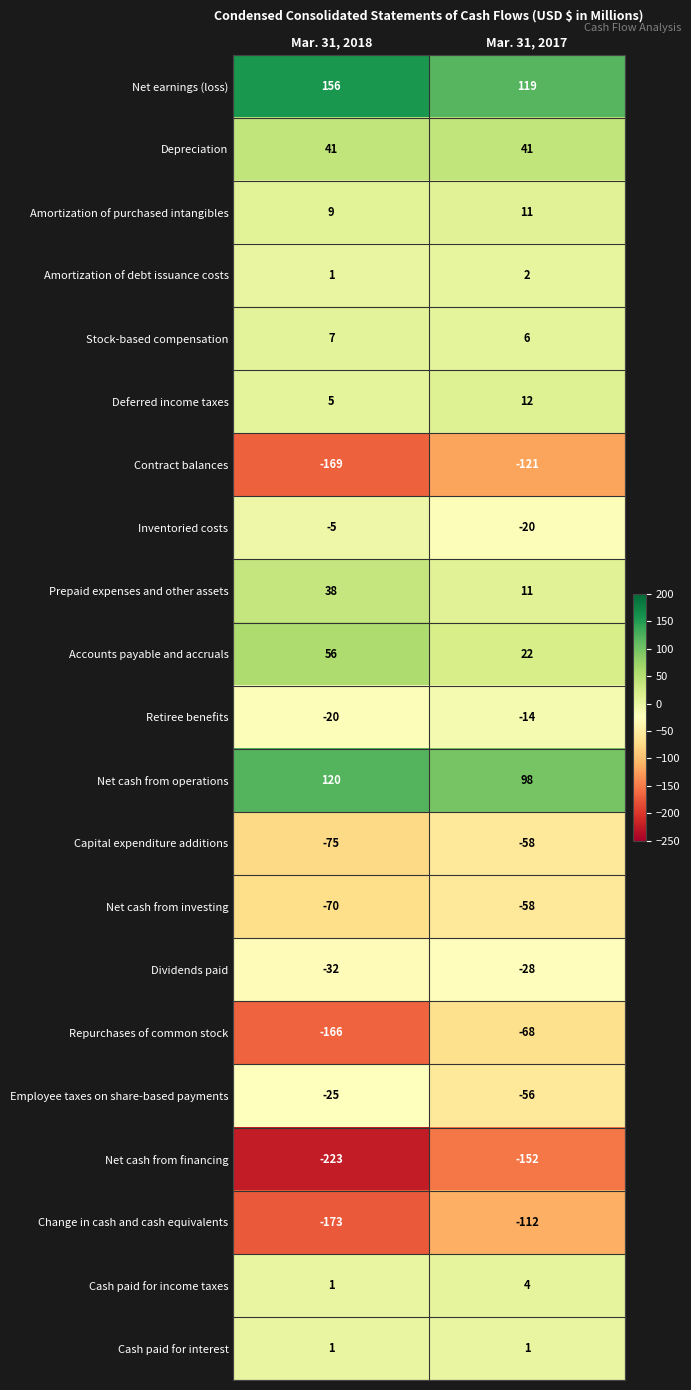

At which category is the sum across all series the highest?

Mar. 31, 2017